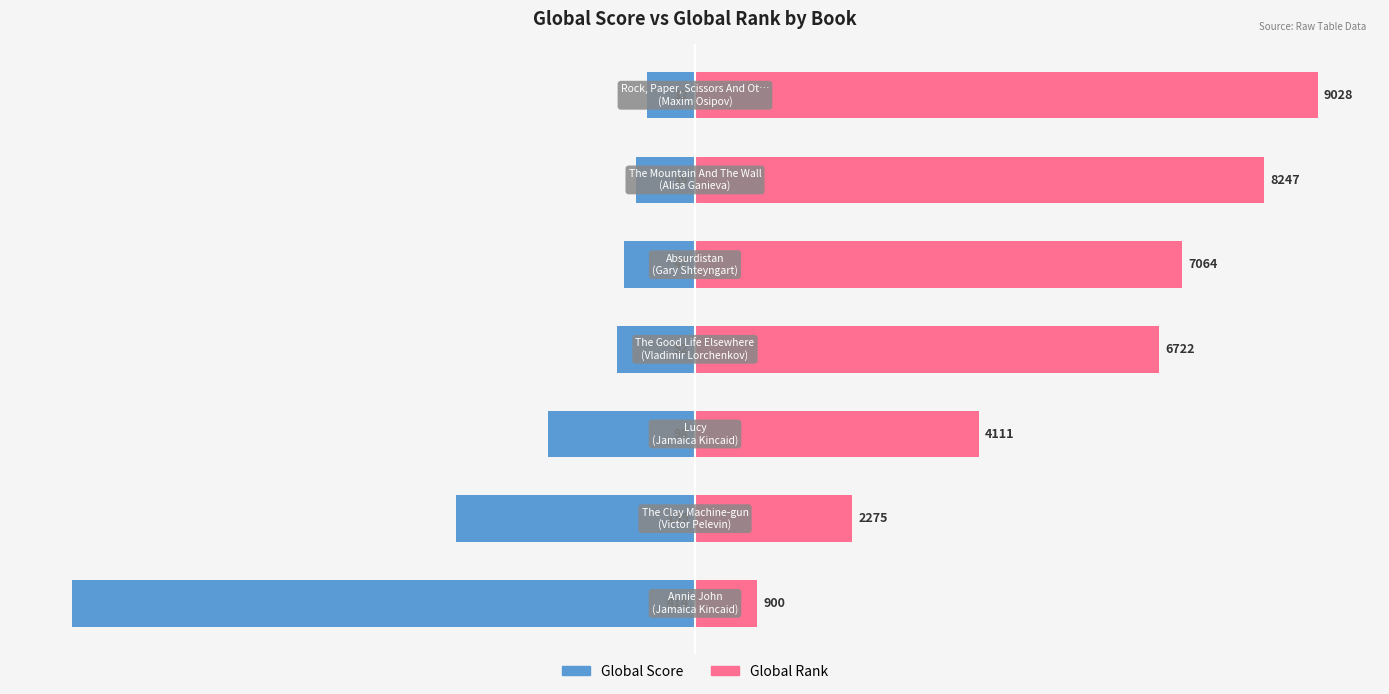

What is the difference between the second highest and second lowest values in the Global Score series?

29.0